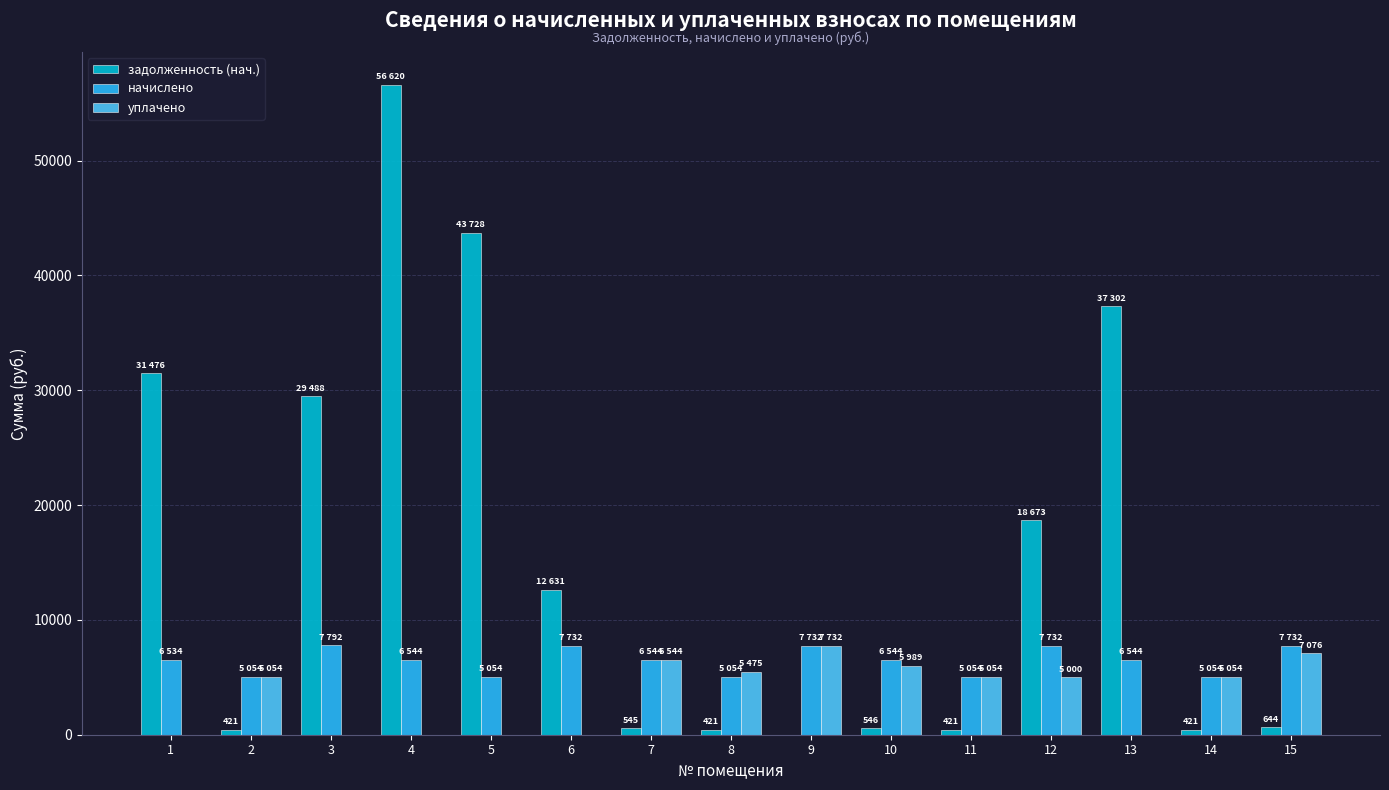

At which category is the sum across all series the highest?

4